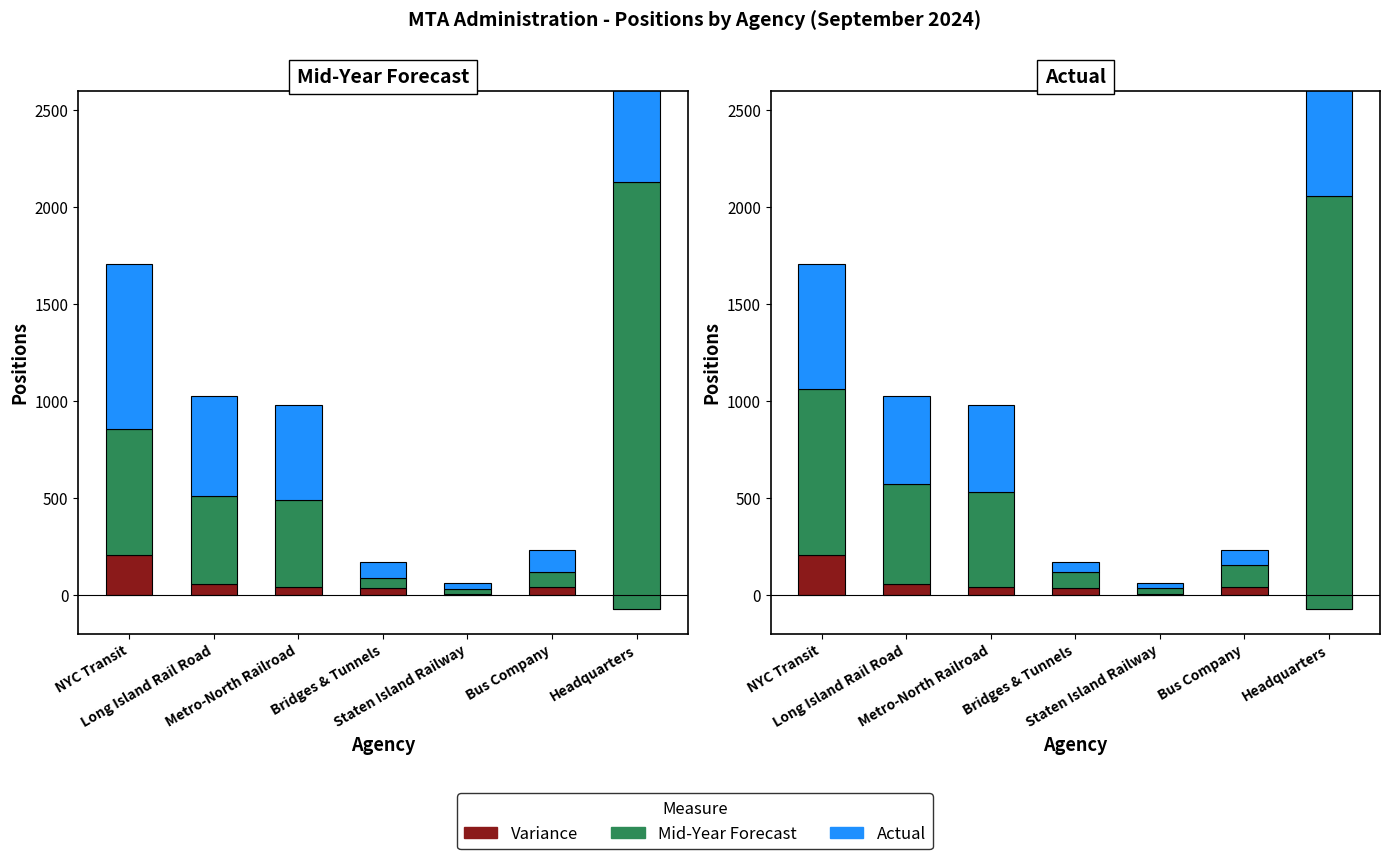

What is the label of the 6th bar from the left?

Bus Company